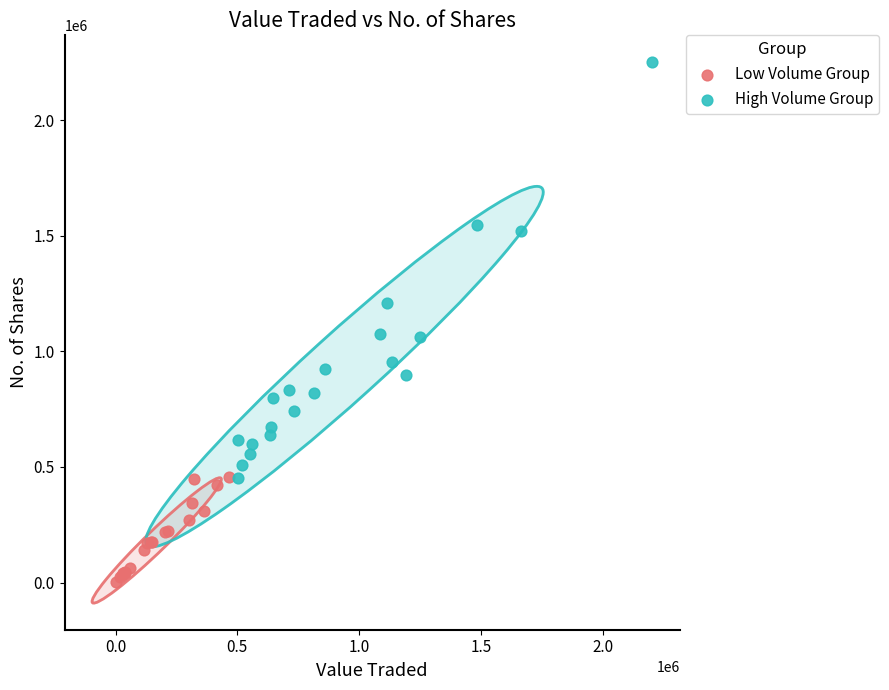

Which series contains the highest Y value?

High Volume Group